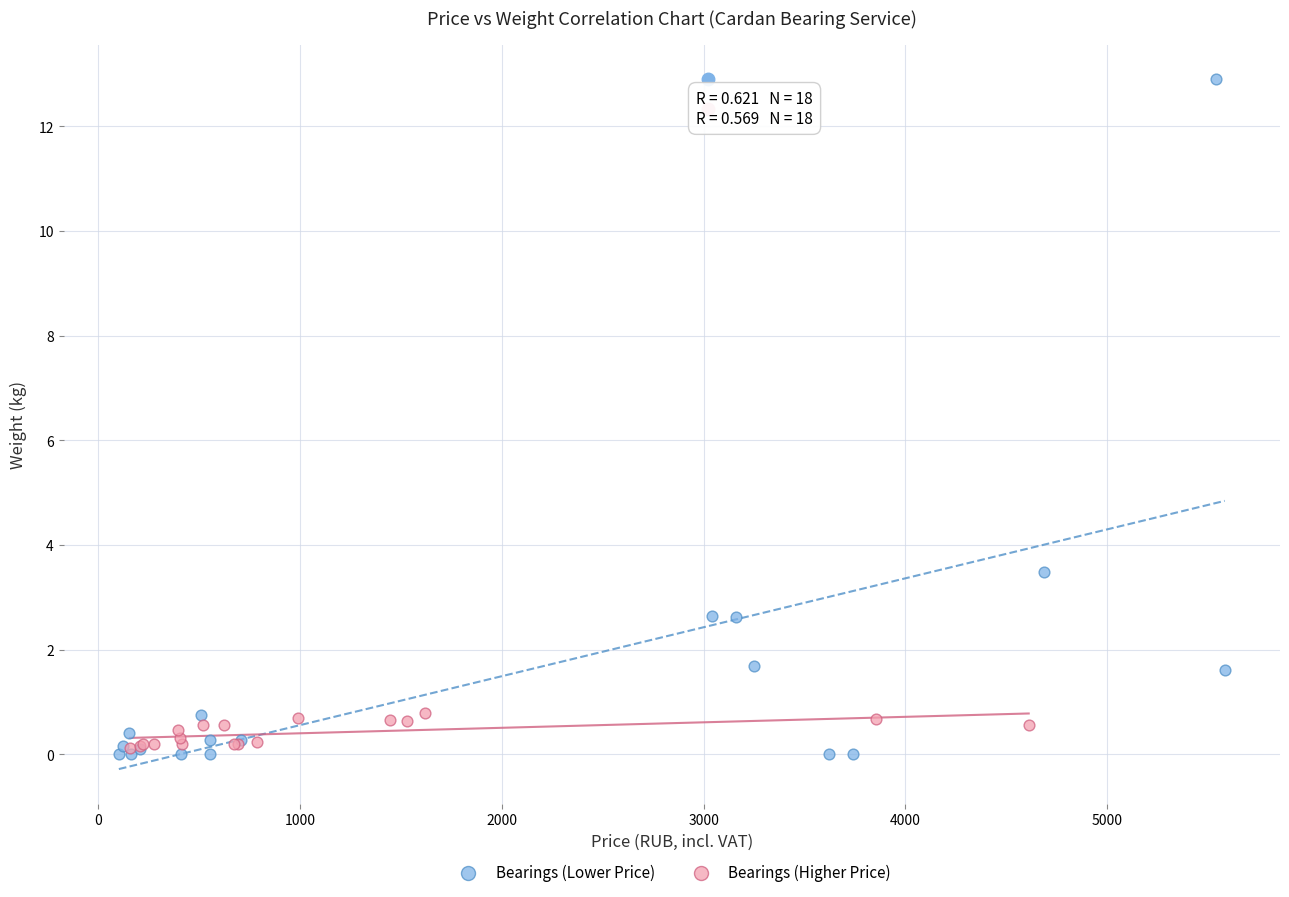

Which series reaches the minimum Y coordinate?

Bearings (Lower Price)